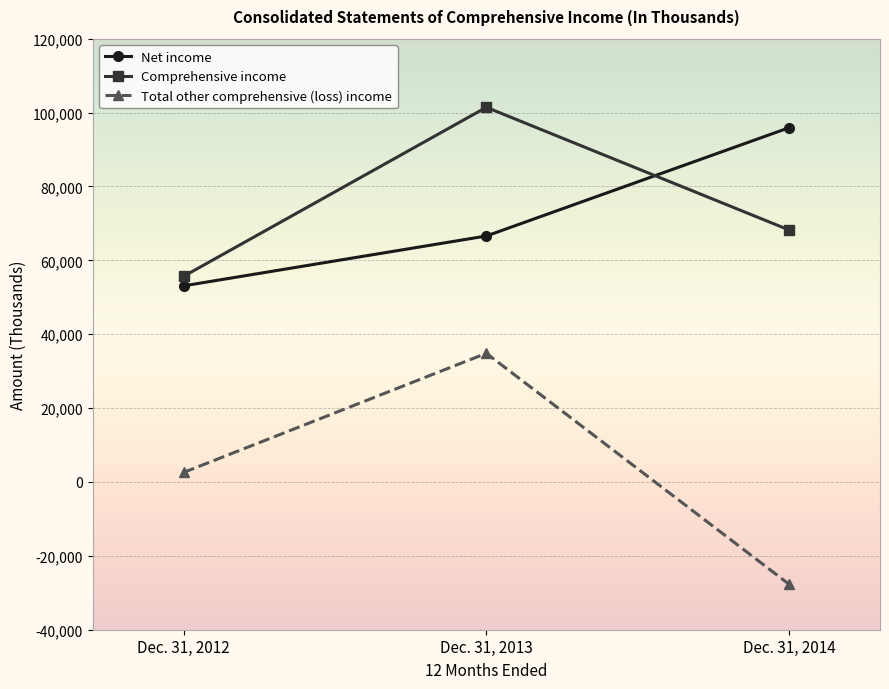

At which label does Comprehensive income reach its peak?

Dec. 31, 2013